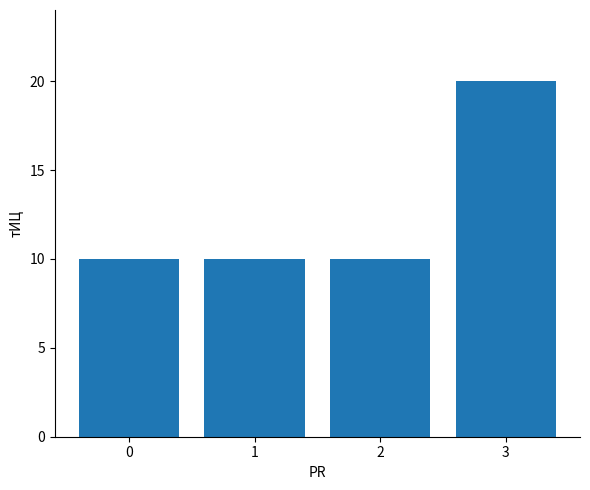

Reading left to right, what are all the values shown in this chart?

10	10	10	20